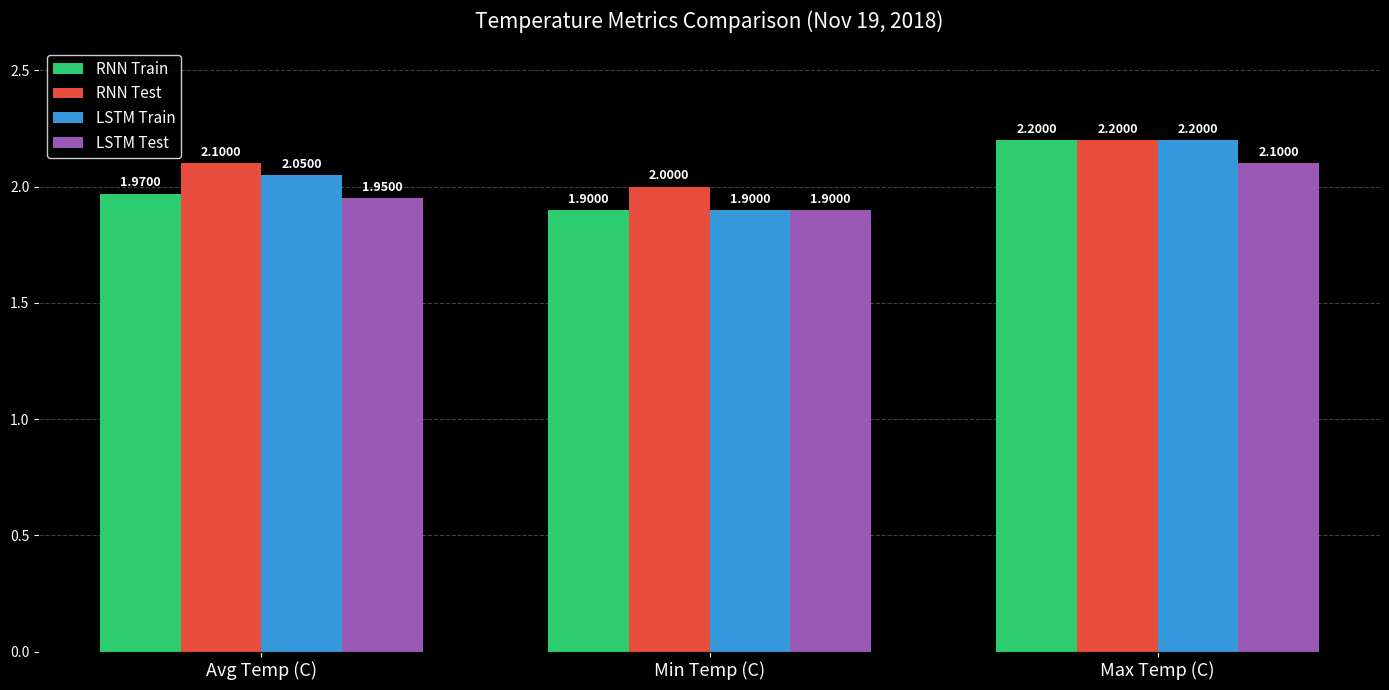

Which label corresponds to the largest value in the chart?

Max Temp (C)